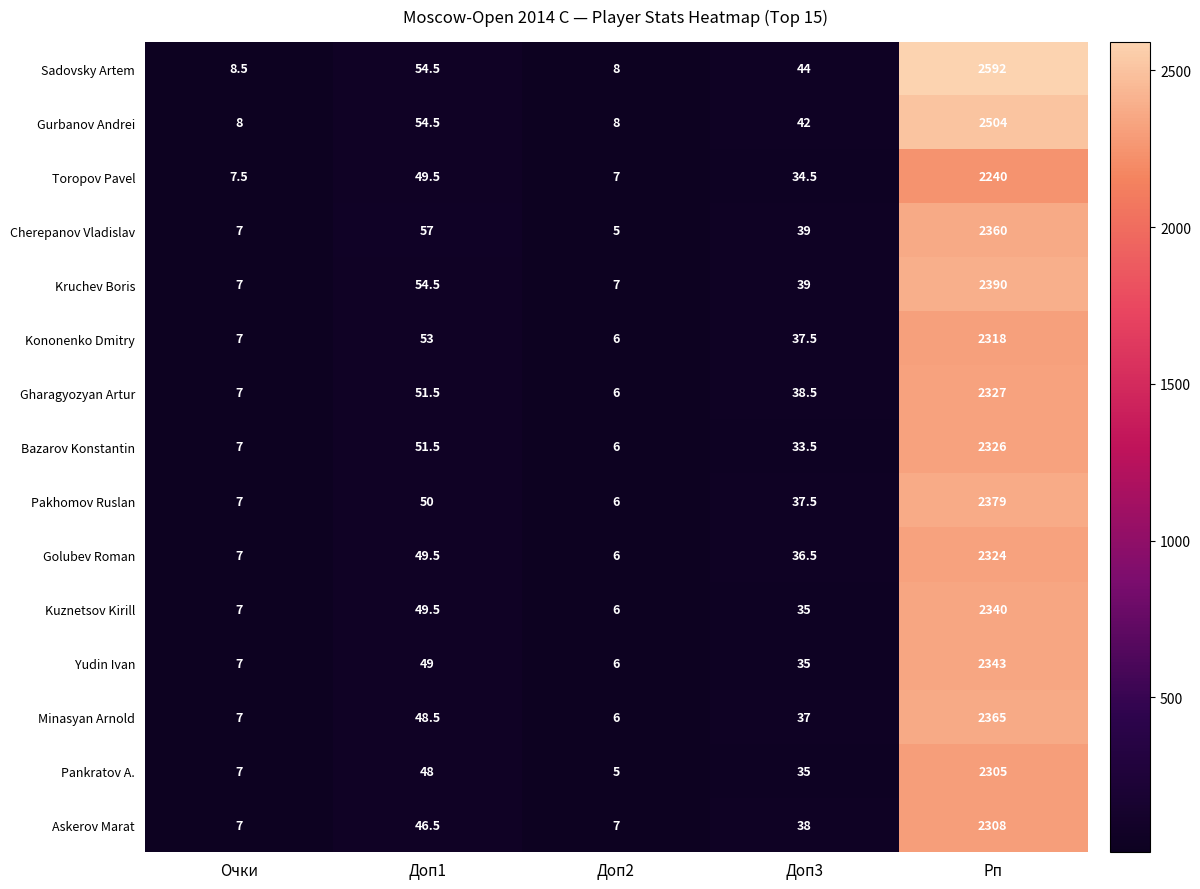

What is the approximate value of Golubev Roman at Рп?

2324.0